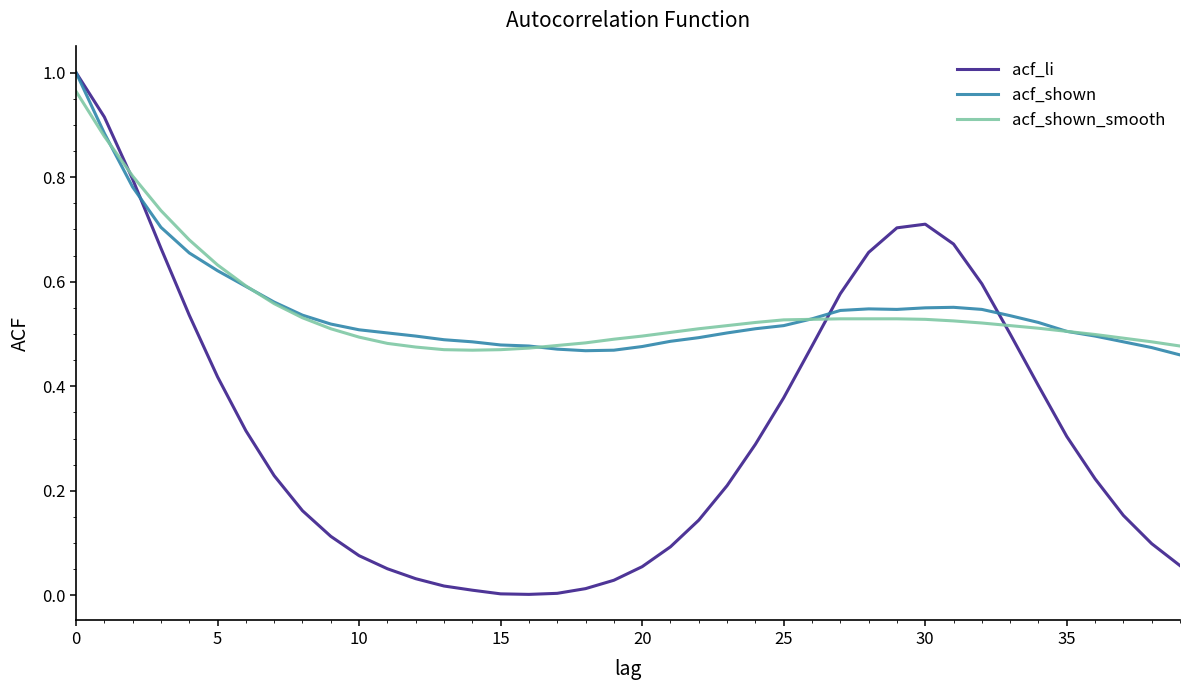

Which series has the largest range (max minus min)?

acf_li